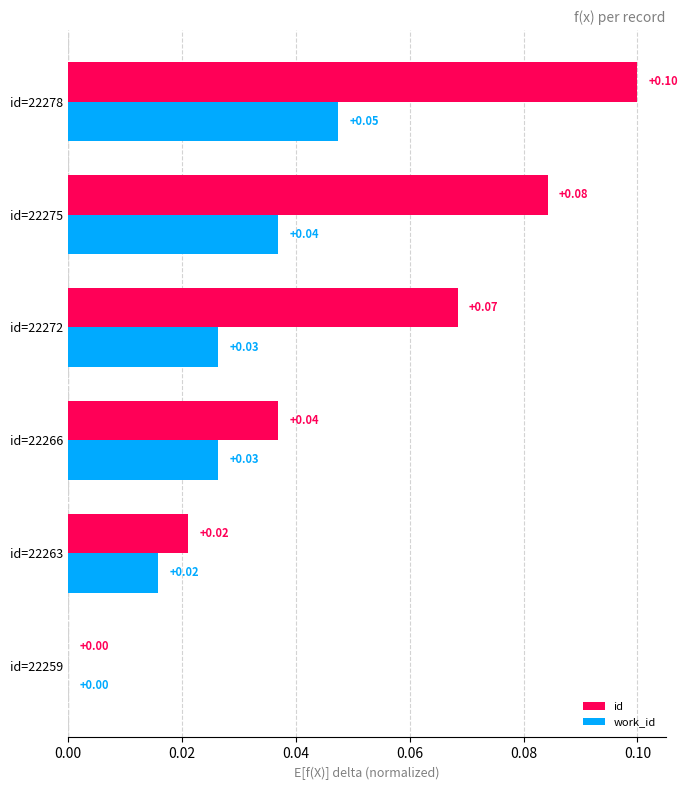

What is the maximum value shown in the chart?

0.1